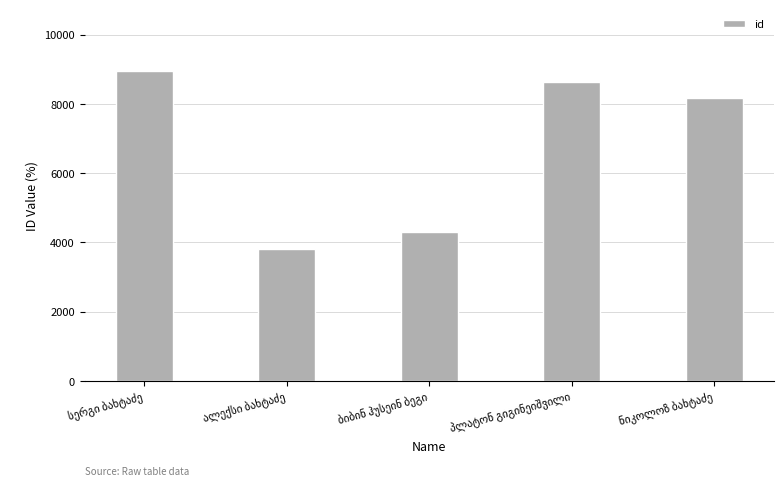

What is the minimum value shown in the chart?

3809